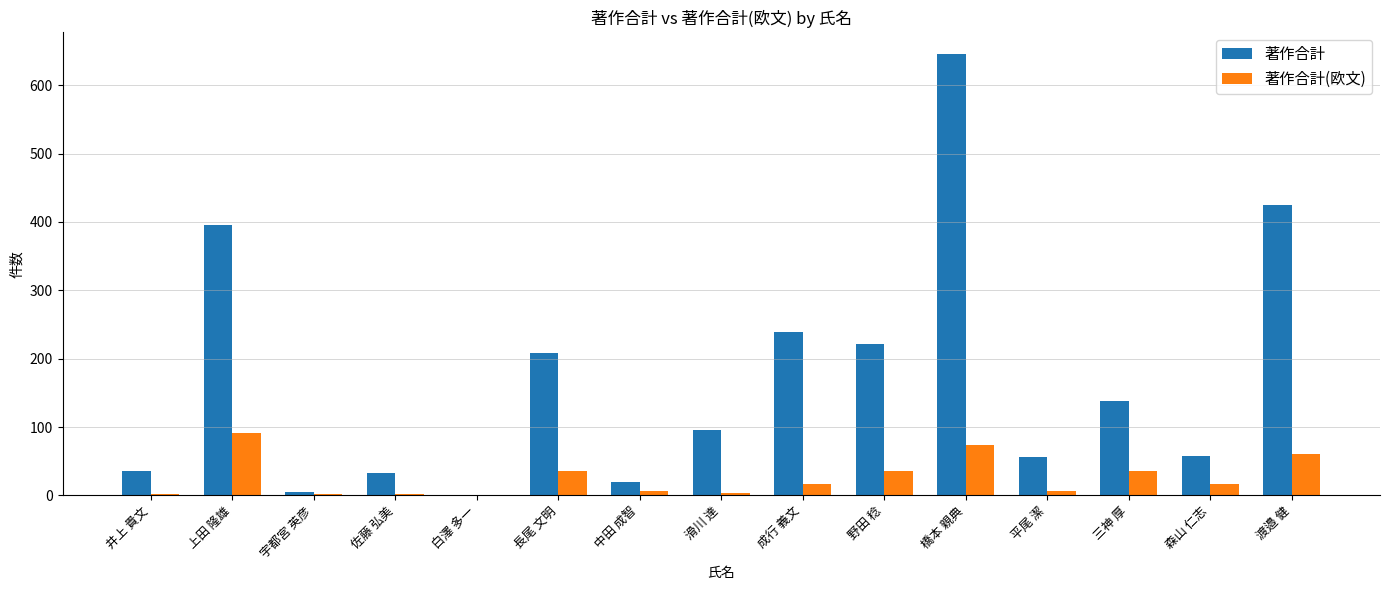

What value does the 著作合計(欧文) series have at 橋本 親典?

74